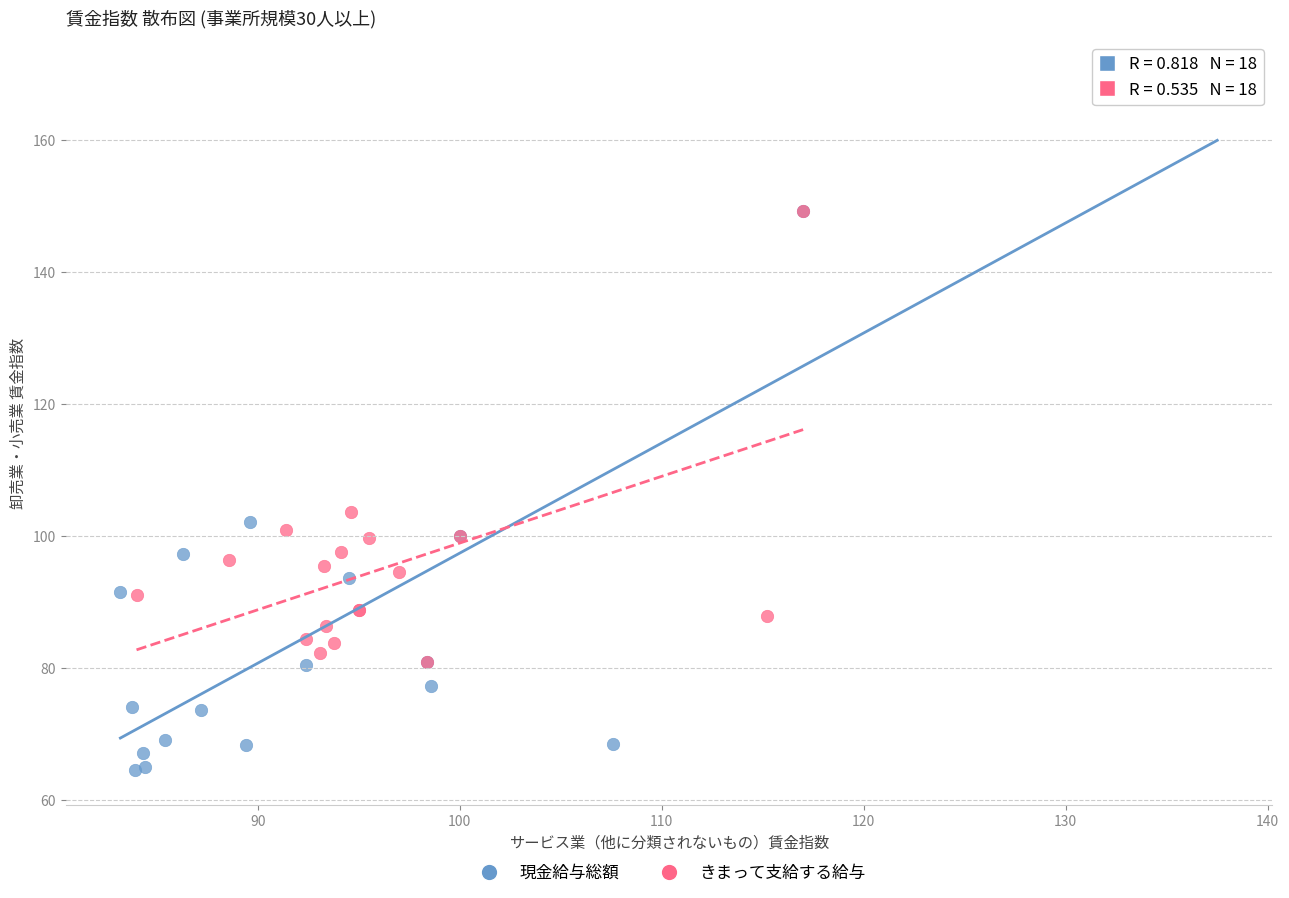

Which series contains the highest Y value?

現金給与総額